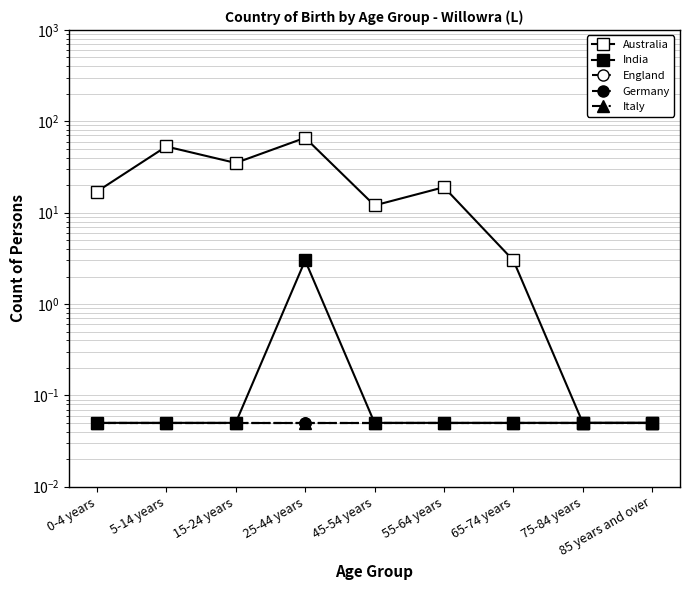

Reading left to right, extract all data points from this chart.

Australia: 17.0	53.0	35.0	66.0	12.0	19.0	3.0	0.1	0.1
India: 0.1	0.1	0.1	3.0	0.1	0.1	0.1	0.1	0.1
England: 0.1	0.1	0.1	0.1	0.1	0.1	0.1	0.1	0.1
Germany: 0.1	0.1	0.1	0.1	0.1	0.1	0.1	0.1	0.1
Italy: 0.1	0.1	0.1	0.1	0.1	0.1	0.1	0.1	0.1